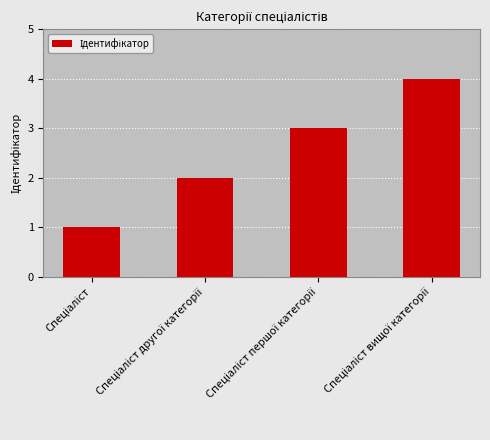

What is the greatest value displayed?

4